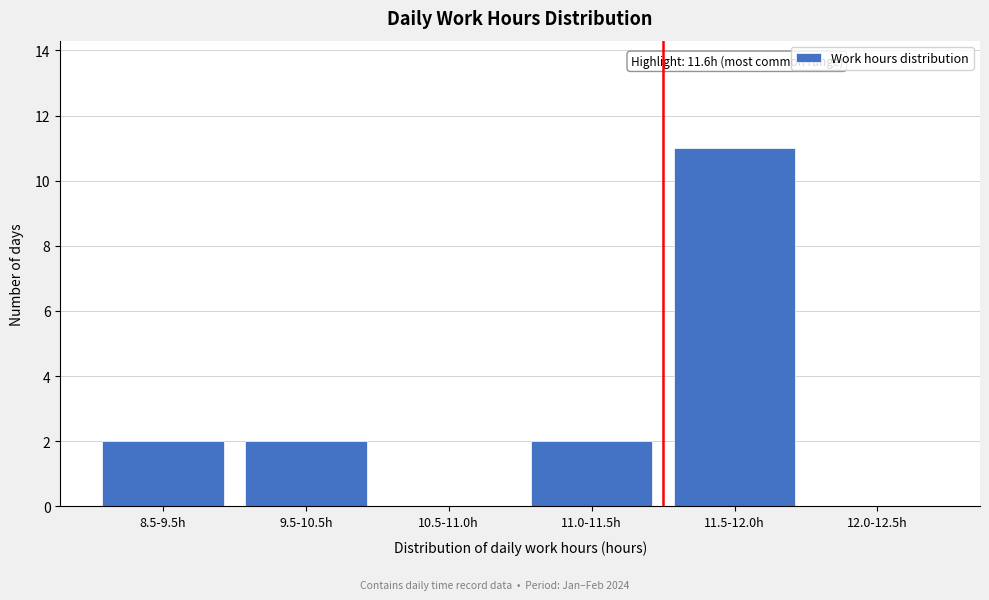

Reading left to right, extract all data points from this chart.

8.5-9.5h=2	9.5-10.5h=2	10.5-11.0h=0	11.0-11.5h=2	11.5-12.0h=11	12.0-12.5h=0